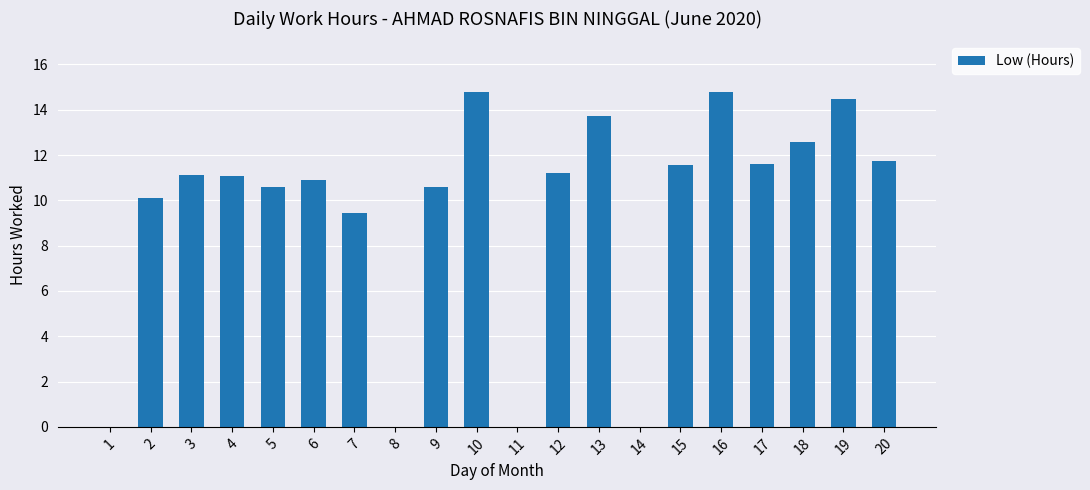

What is the maximum value shown in the chart?

14.8